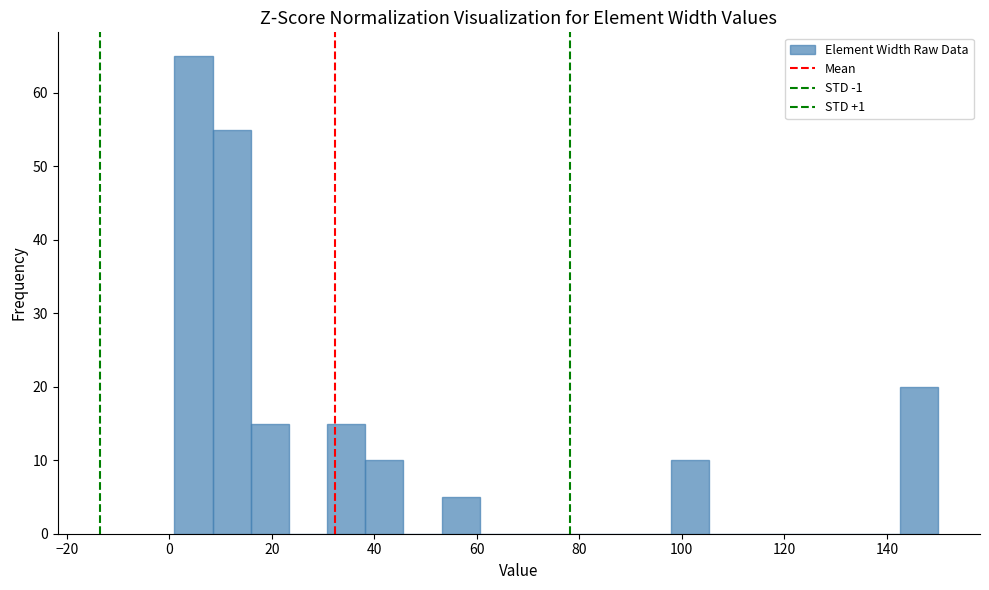

Read against the x-axis, roughly where is the centre of the tallest bar?

4